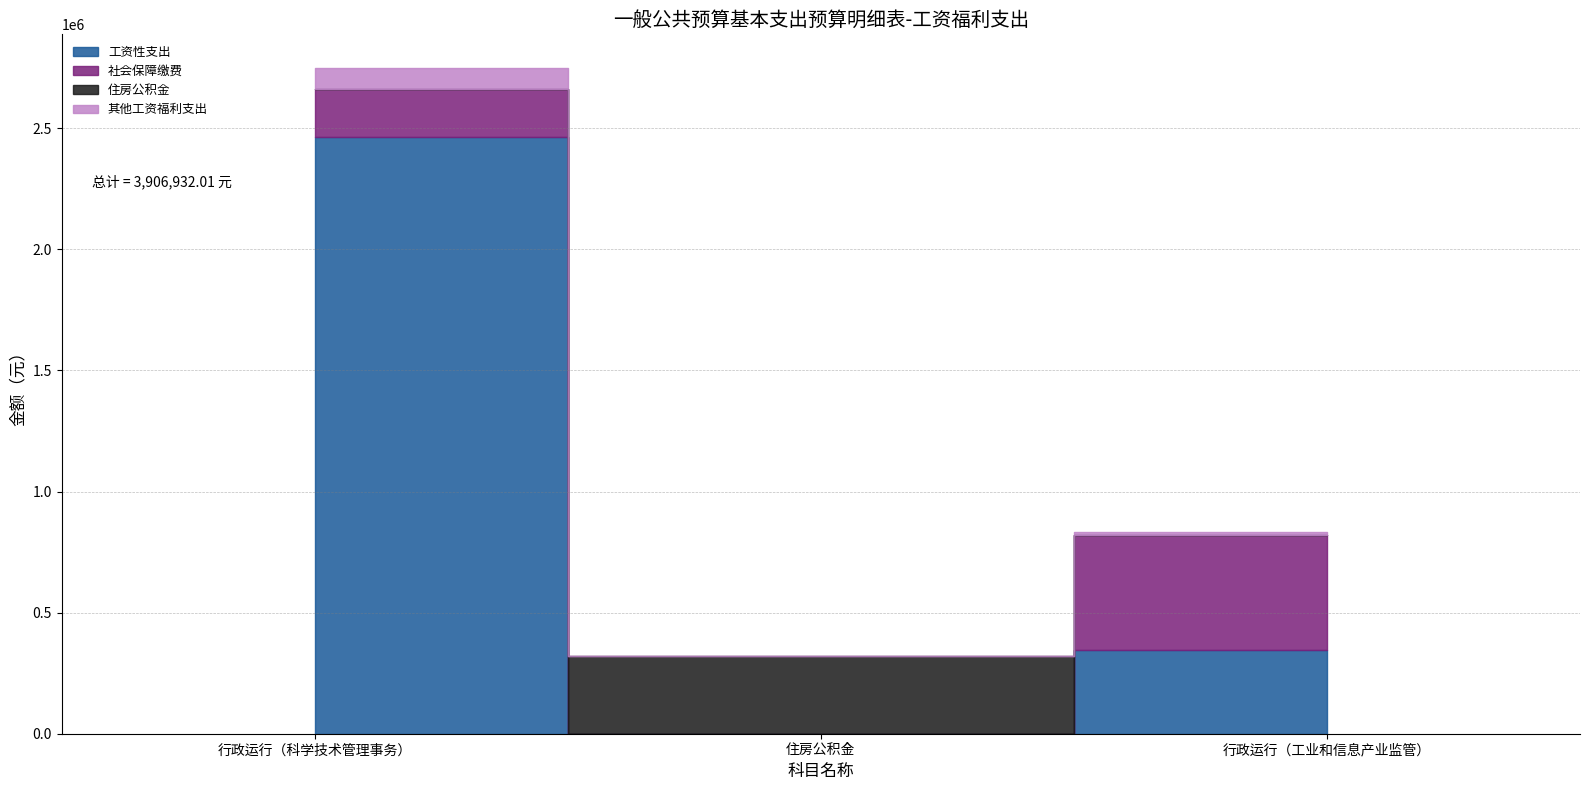

Which series has the largest total across all categories?

工资性支出